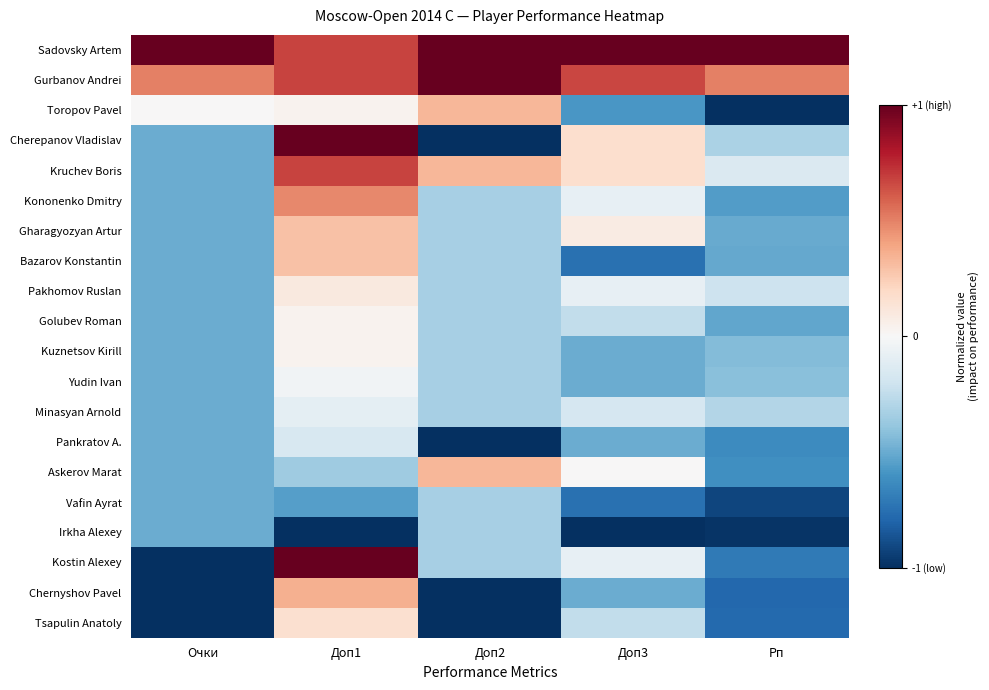

Reading right to left, what are all the values shown in this chart?

Sadovsky Artem: Рп=1.0	Доп3=1.0	Доп2=1.0	Доп1=0.7	Очки=1.0
Gurbanov Andrei: Рп=0.5	Доп3=0.7	Доп2=1.0	Доп1=0.7	Очки=0.5
Toropov Pavel: Рп=-1.0	Доп3=-0.6	Доп2=0.3	Доп1=0.0	Очки=0.0
Cherepanov Vladislav: Рп=-0.3	Доп3=0.2	Доп2=-1.0	Доп1=1.0	Очки=-0.5
Kruchev Boris: Рп=-0.1	Доп3=0.2	Доп2=0.3	Доп1=0.7	Очки=-0.5
Kononenko Dmitry: Рп=-0.6	Доп3=-0.1	Доп2=-0.3	Доп1=0.5	Очки=-0.5
Gharagyozyan Artur: Рп=-0.5	Доп3=0.1	Доп2=-0.3	Доп1=0.3	Очки=-0.5
Bazarov Konstantin: Рп=-0.5	Доп3=-0.8	Доп2=-0.3	Доп1=0.3	Очки=-0.5
Pakhomov Ruslan: Рп=-0.2	Доп3=-0.1	Доп2=-0.3	Доп1=0.1	Очки=-0.5
Golubev Roman: Рп=-0.5	Доп3=-0.2	Доп2=-0.3	Доп1=0.0	Очки=-0.5
Kuznetsov Kirill: Рп=-0.4	Доп3=-0.5	Доп2=-0.3	Доп1=0.0	Очки=-0.5
Yudin Ivan: Рп=-0.4	Доп3=-0.5	Доп2=-0.3	Доп1=-0.0	Очки=-0.5
Minasyan Arnold: Рп=-0.3	Доп3=-0.2	Доп2=-0.3	Доп1=-0.1	Очки=-0.5
Pankratov A.: Рп=-0.6	Доп3=-0.5	Доп2=-1.0	Доп1=-0.2	Очки=-0.5
Askerov Marat: Рп=-0.6	Доп3=0.0	Доп2=0.3	Доп1=-0.4	Очки=-0.5
Vafin Ayrat: Рп=-0.9	Доп3=-0.8	Доп2=-0.3	Доп1=-0.5	Очки=-0.5
Irkha Alexey: Рп=-1.0	Доп3=-1.0	Доп2=-0.3	Доп1=-1.0	Очки=-0.5
Kostin Alexey: Рп=-0.7	Доп3=-0.1	Доп2=-0.3	Доп1=1.0	Очки=-1.0
Chernyshov Pavel: Рп=-0.8	Доп3=-0.5	Доп2=-1.0	Доп1=0.4	Очки=-1.0
Tsapulin Anatoly: Рп=-0.8	Доп3=-0.2	Доп2=-1.0	Доп1=0.2	Очки=-1.0